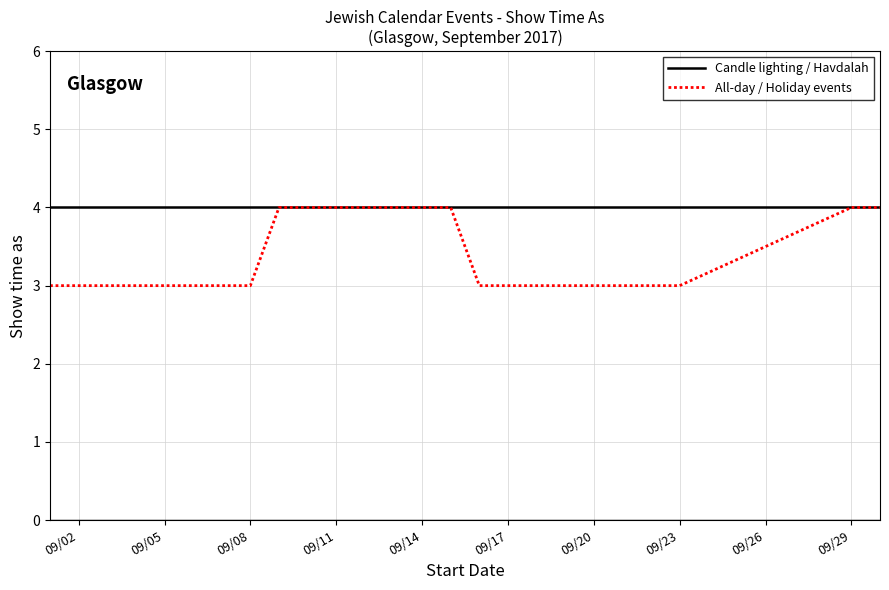

Rank the series by their average value, from lowest to highest.

All-day / Holiday events, Candle lighting / Havdalah